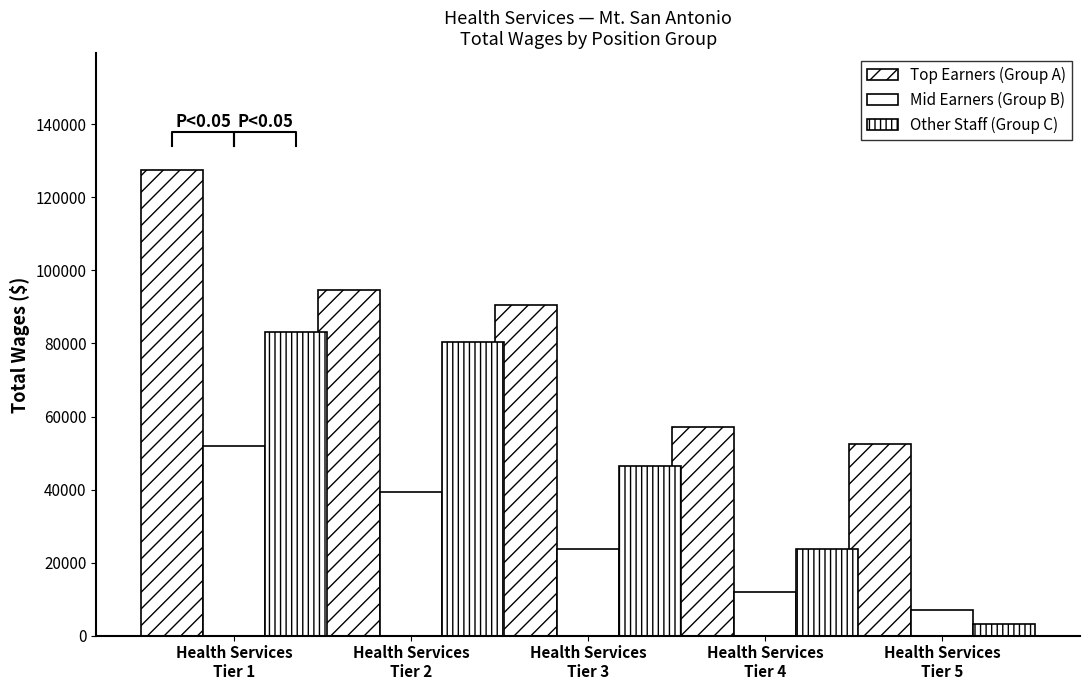

Where is Other Staff (Group C) nearest to the value 43185?

Health Services
Tier 3